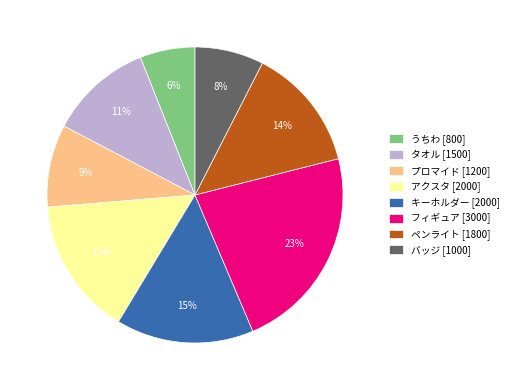

What is the largest slice in the pie chart?

フィギュア